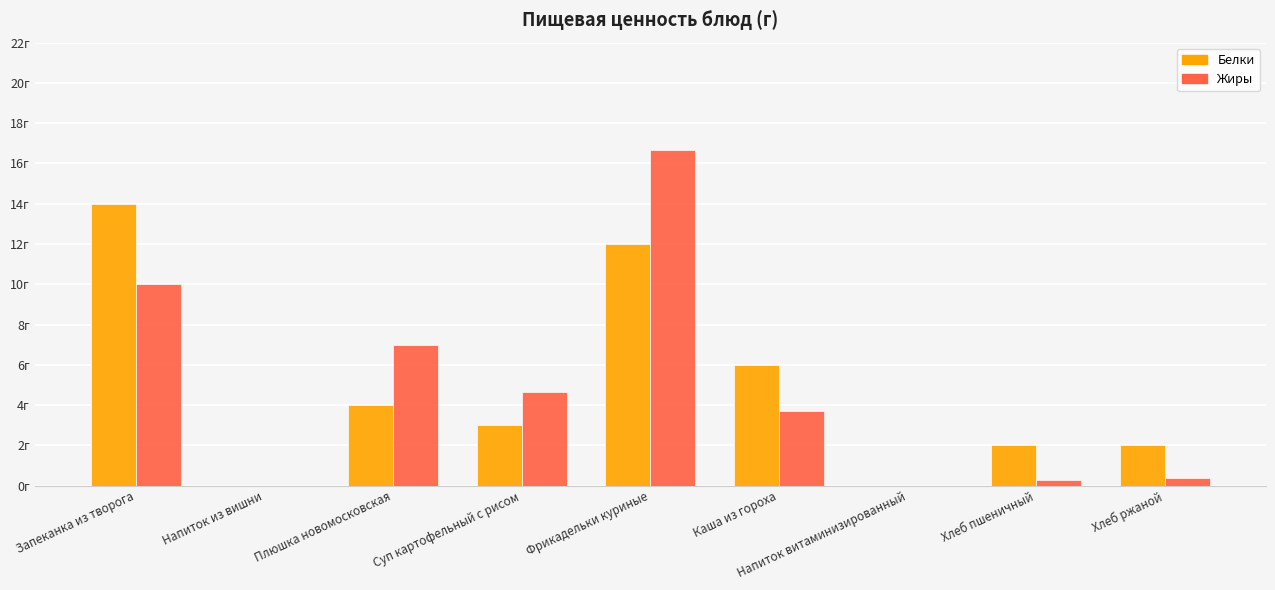

Reading right to left, extract all data points from this chart.

Белки: 2.0	2.0	0.0	6.0	12.0	3.0	4.0	0.0	14.0
Жиры: 0.4	0.3	0.0	3.7	16.7	4.6	7.0	0.0	10.0